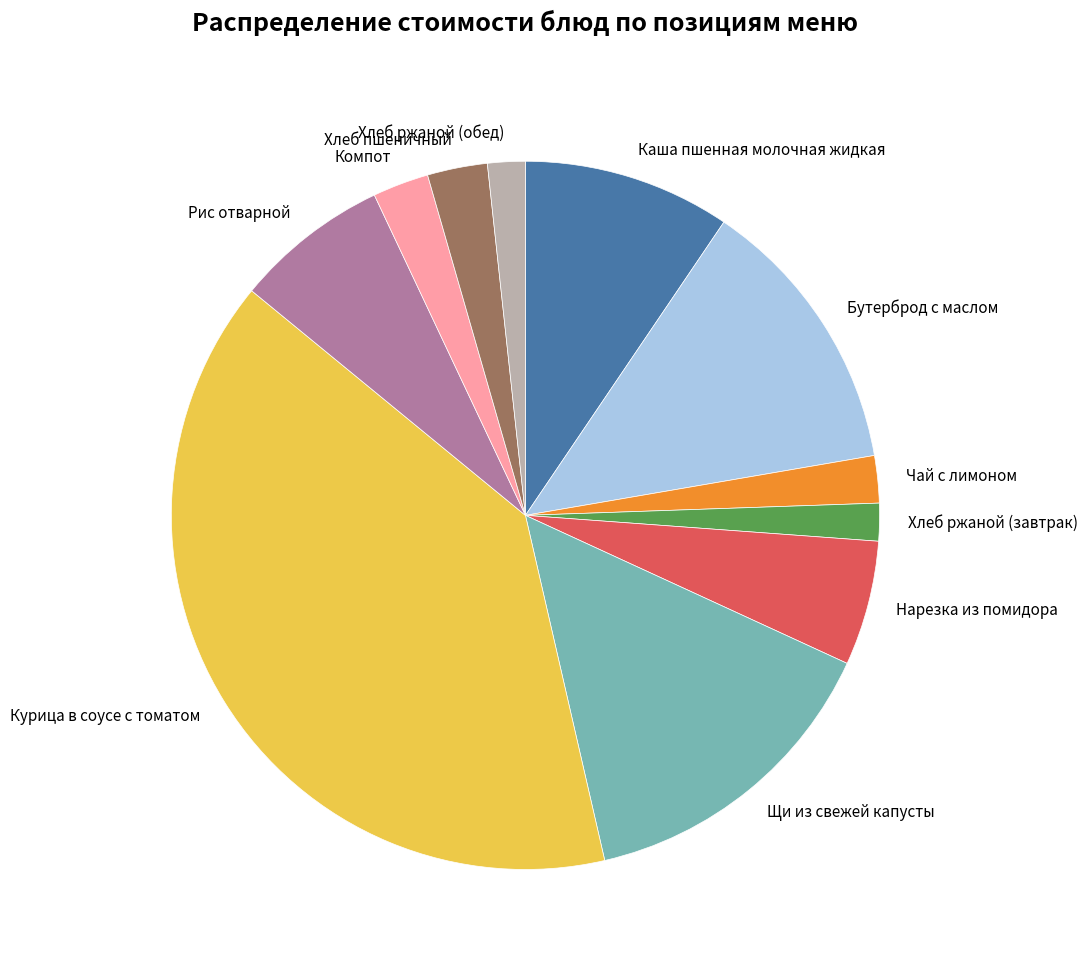

Does any single category account for the majority?

No